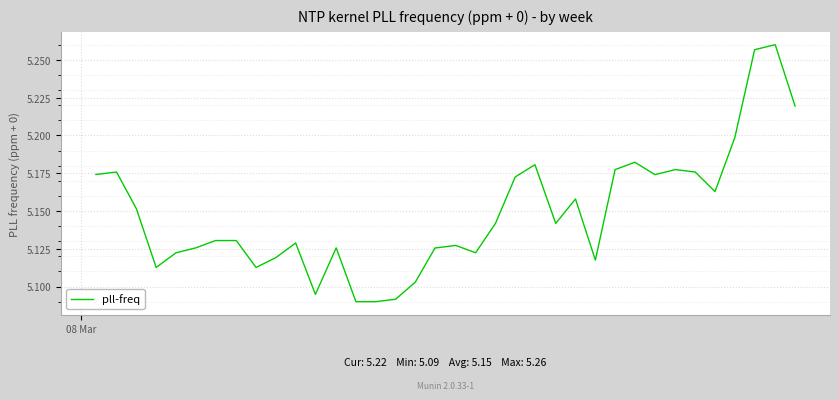

Count the values in the range 5 to 6.

40